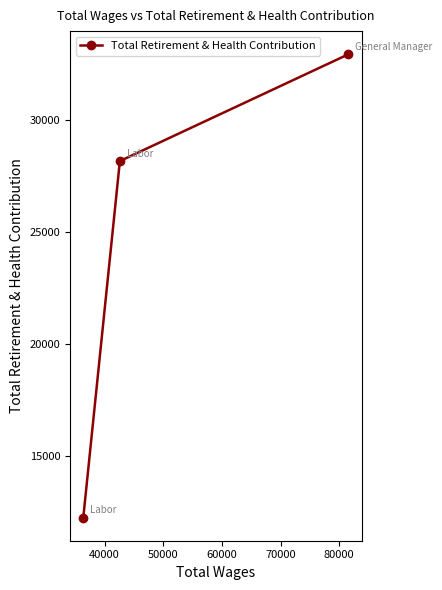

What is the greatest value displayed?

32946